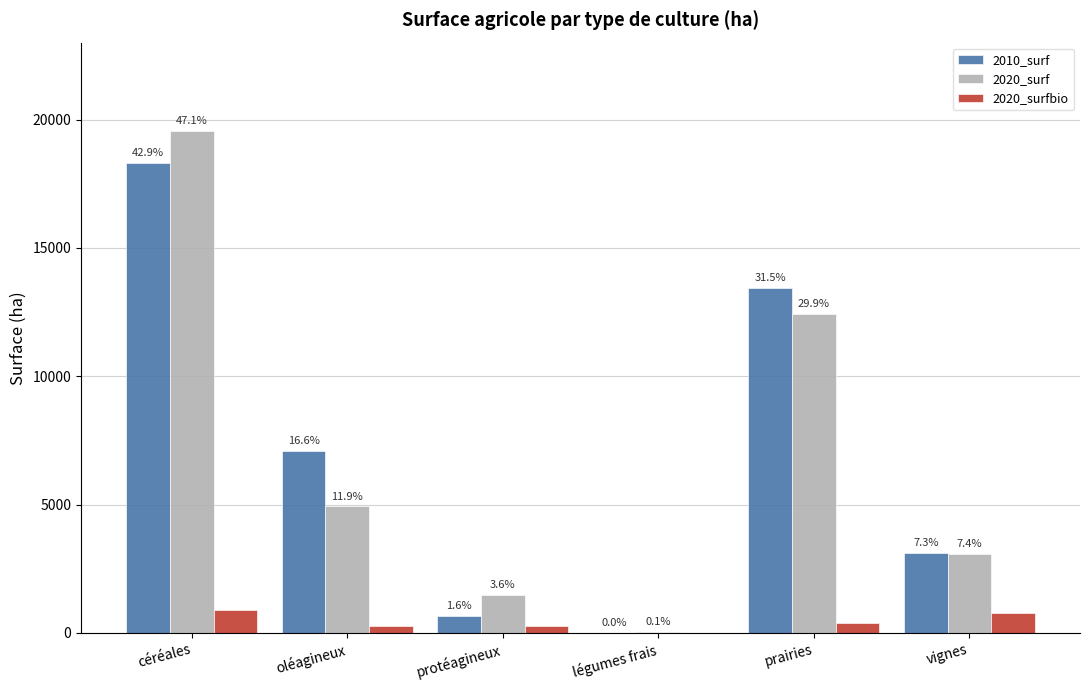

How many groups of bars are there?

6